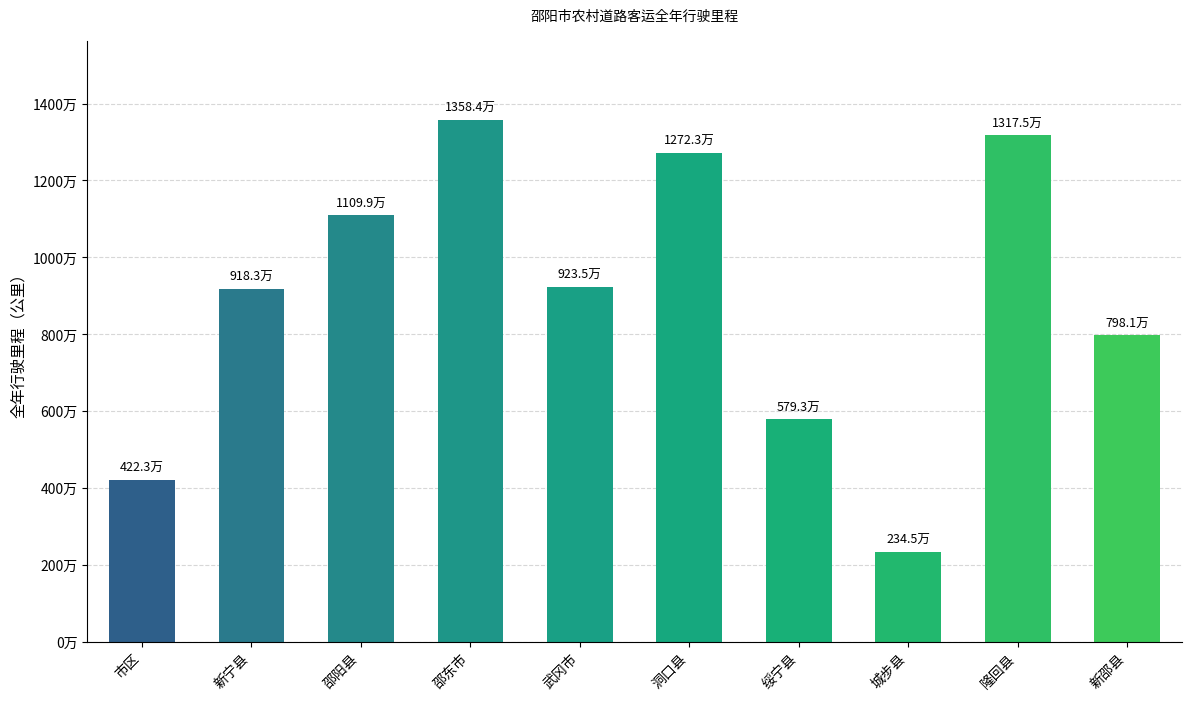

Are the bars horizontal?

No